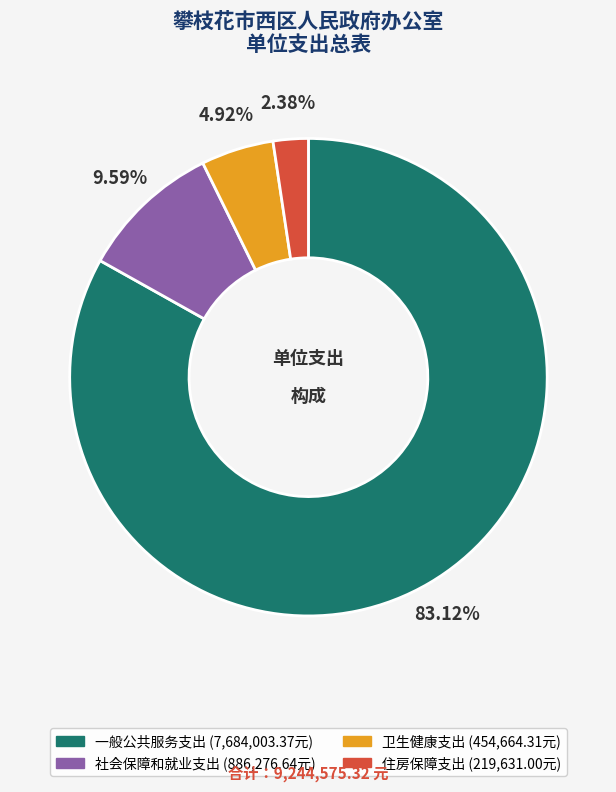

Is it true that 一般公共服务支出 is 90% of the pie?

False